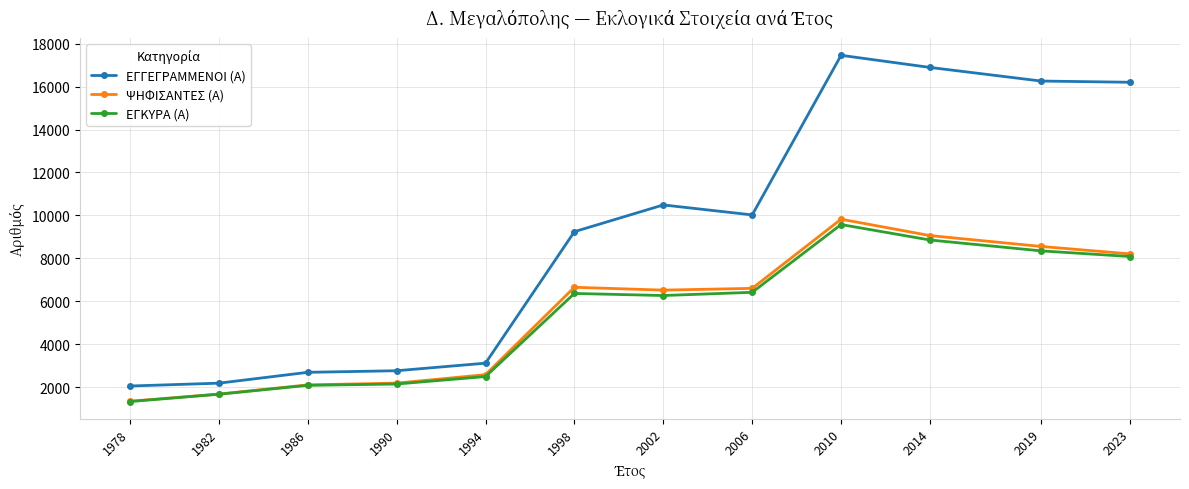

What is the sum of all ΕΓΚΥΡΑ (Α) values?

63586